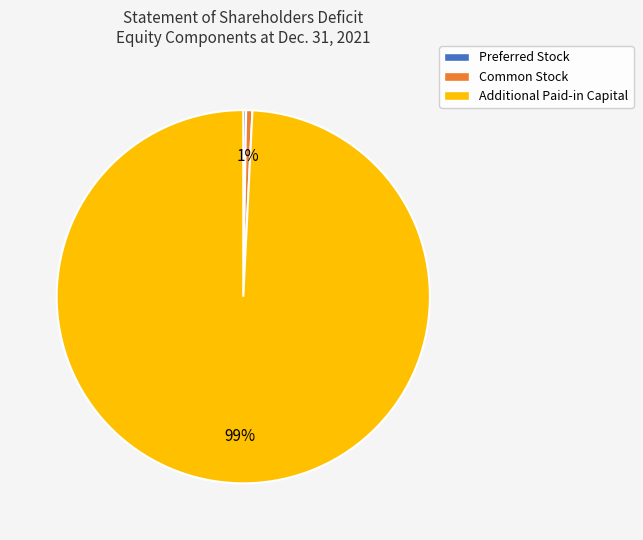

True or false: Common Stock accounts for 1% of the total.

True